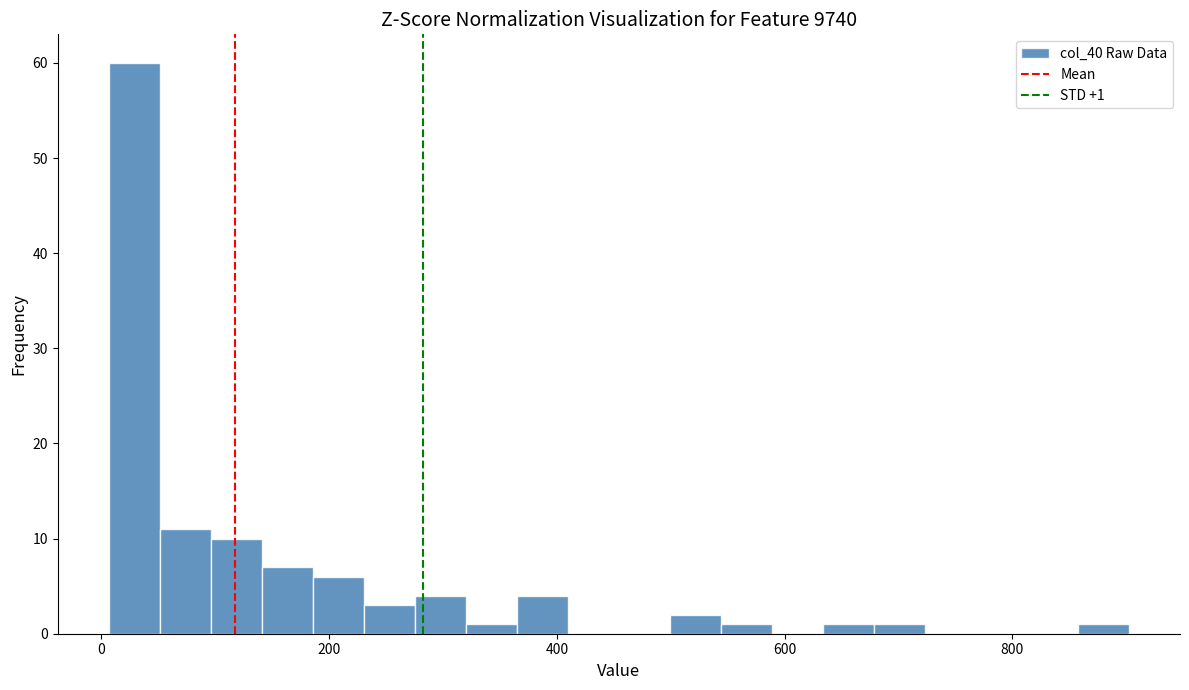

Around what value on the x-axis is the tallest bar? Give the approximate position of its centre, as read against the axis.

20